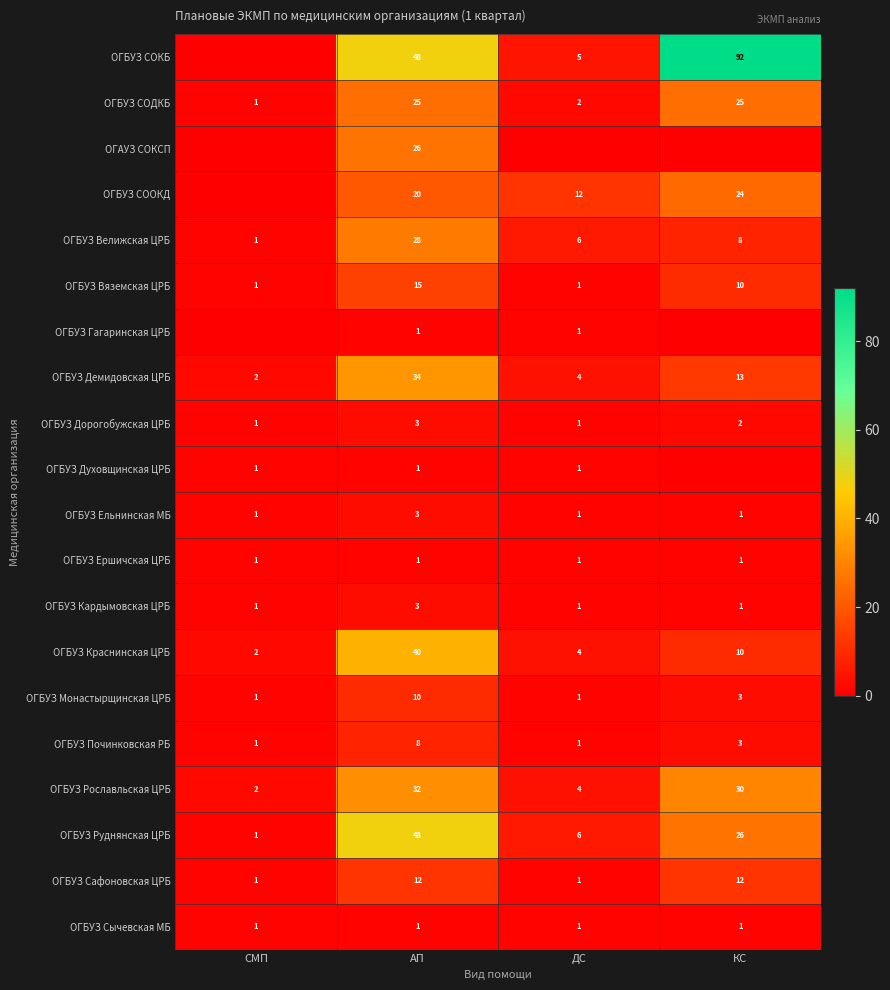

What is the approximate value of ОГБУЗ Рославльская ЦРБ at КС?

30